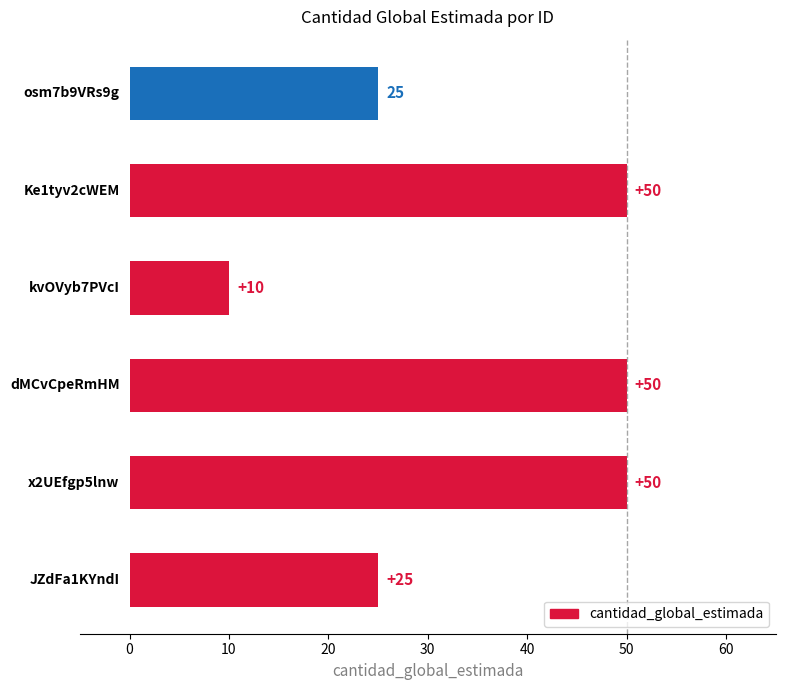

What is the value of the 6th bar from the top?

25